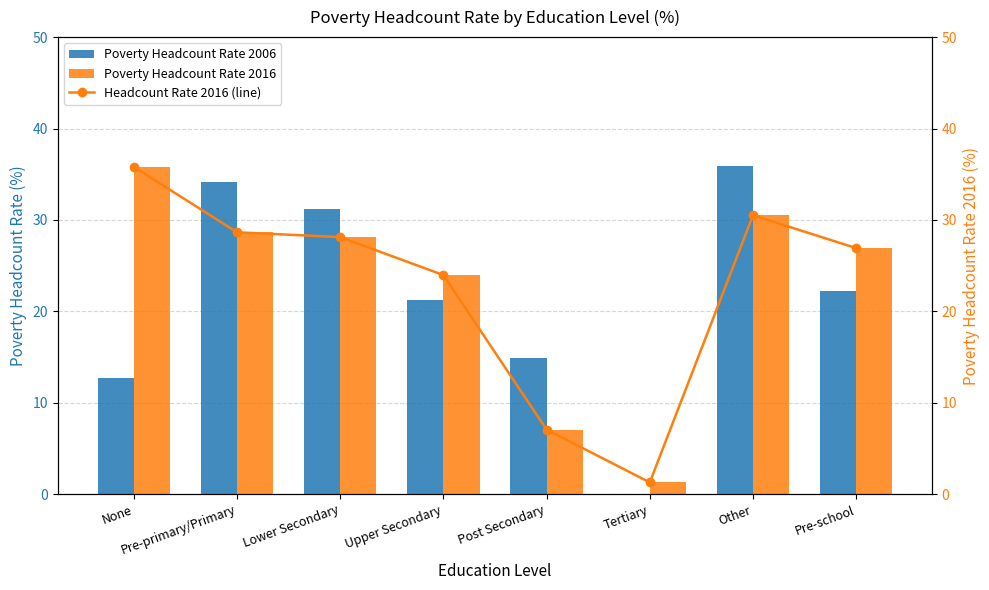

Count the number of data series in this chart.

3